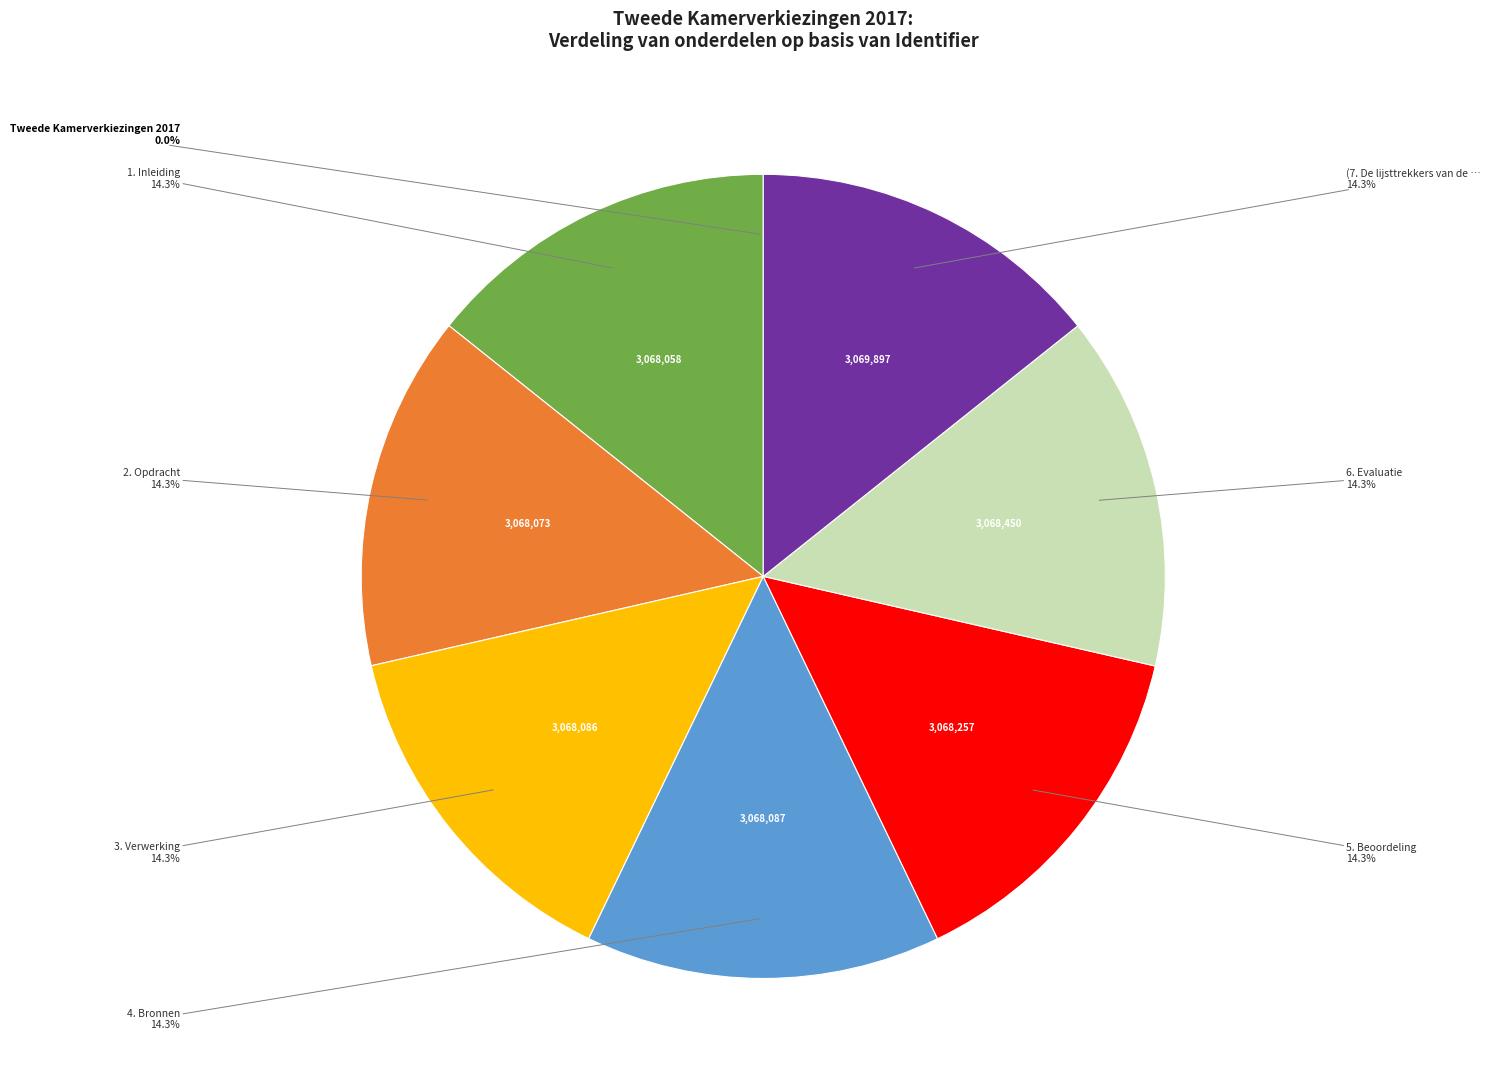

Is there a majority slice in this chart?

No